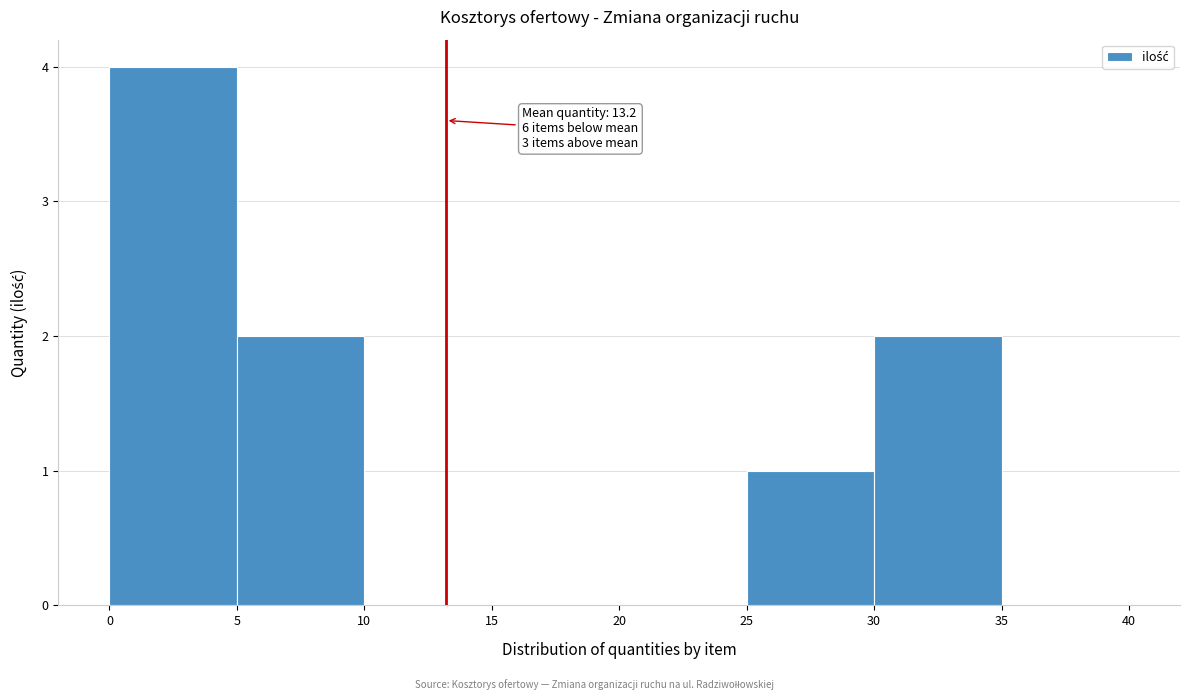

Which range on the x-axis has the tallest bar?

0 to 5